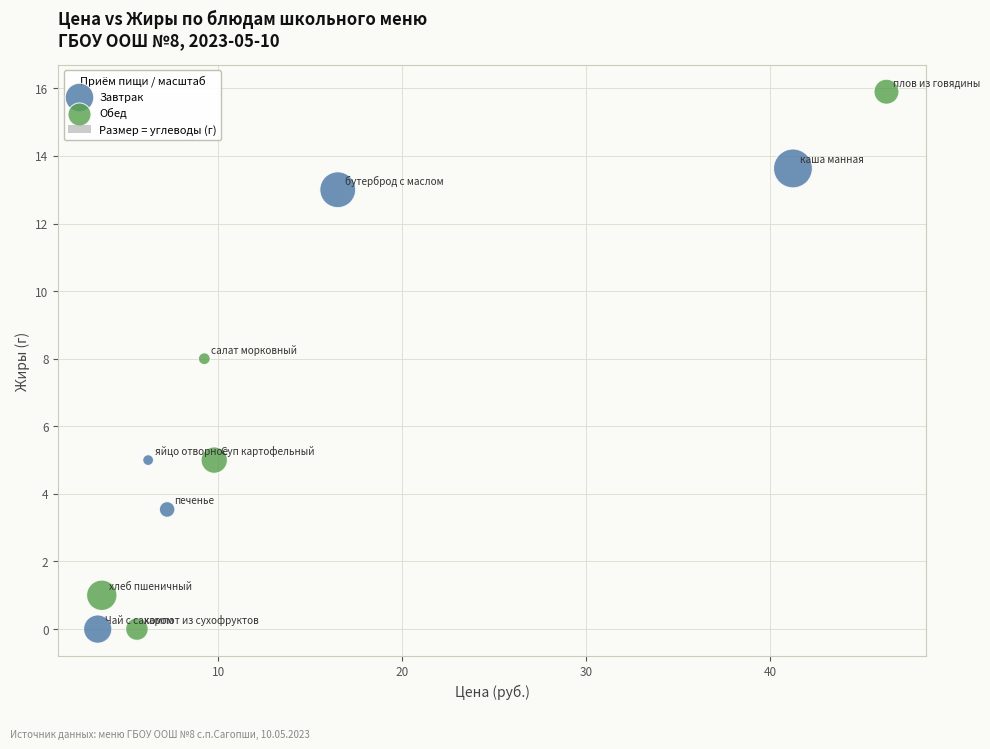

Which series has the largest Y range (max minus min)?

Обед